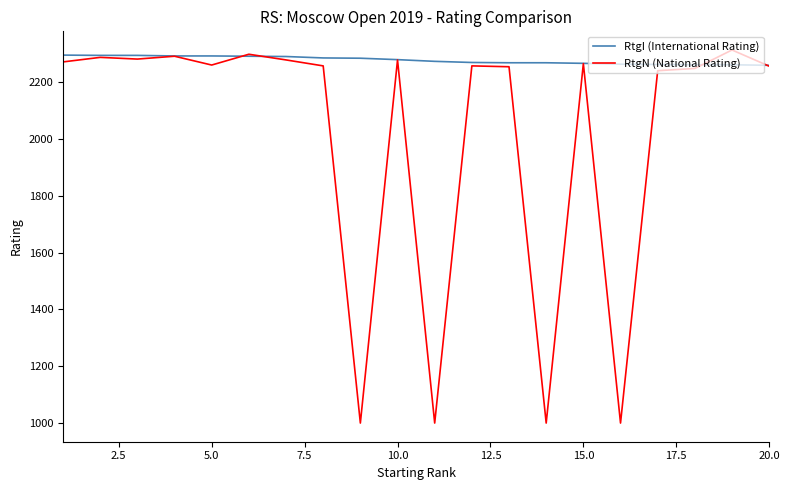

What is the maximum value shown in the chart?

2314